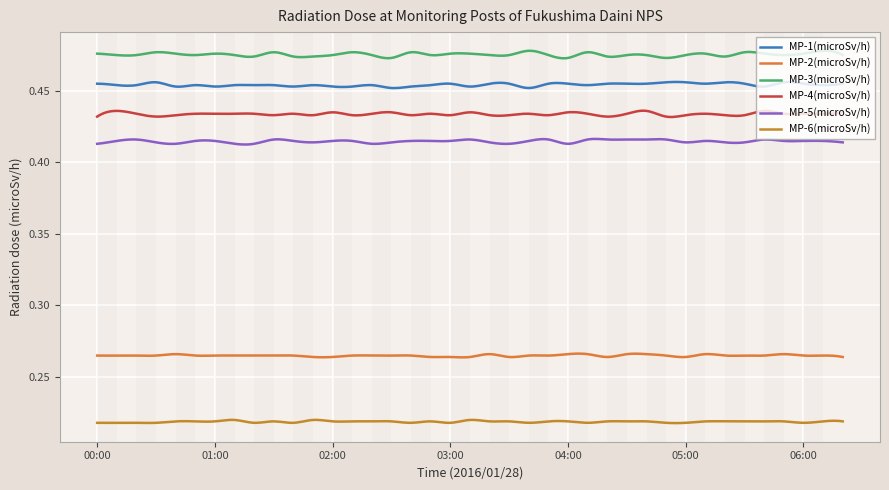

How many interior local peaks does the MP-5(microSv/h) series have?

6